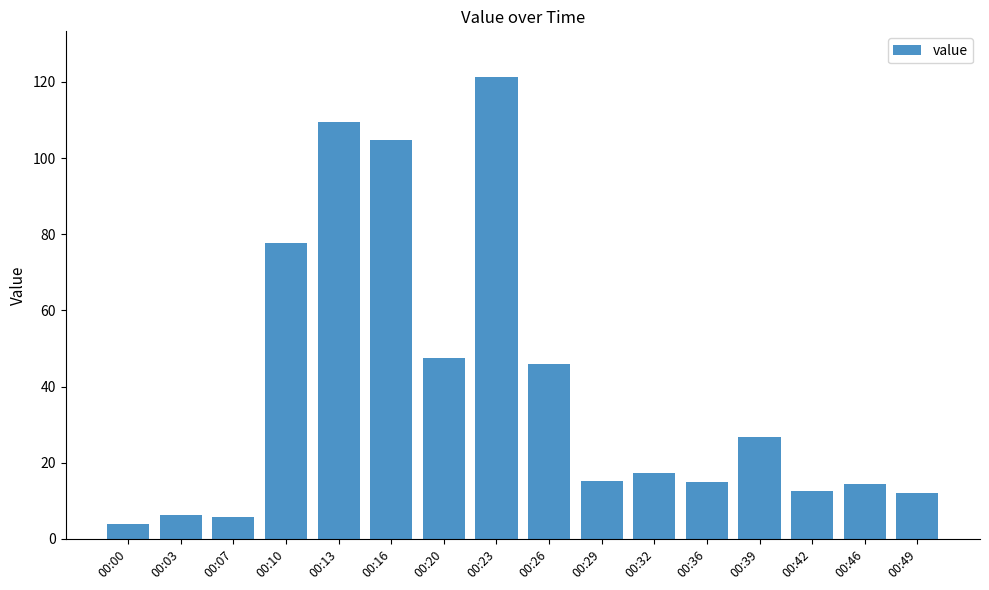

The chart shows a value of 47.5 at 00:20. True or false?

True